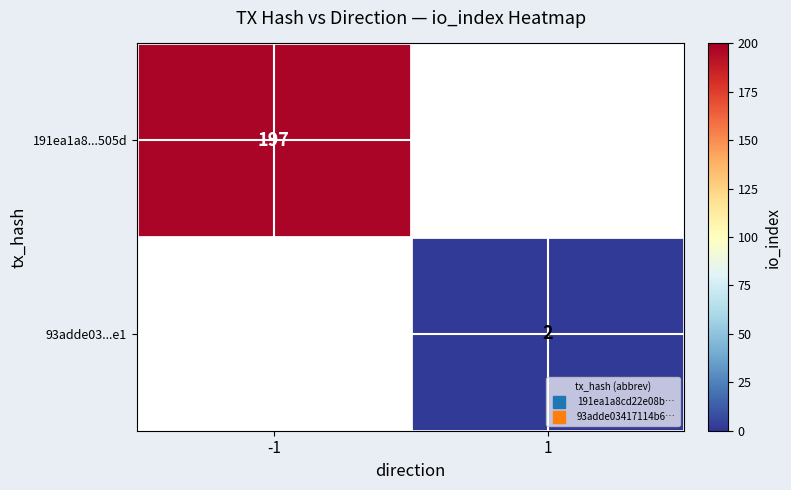

How many series are shown in this chart?

2